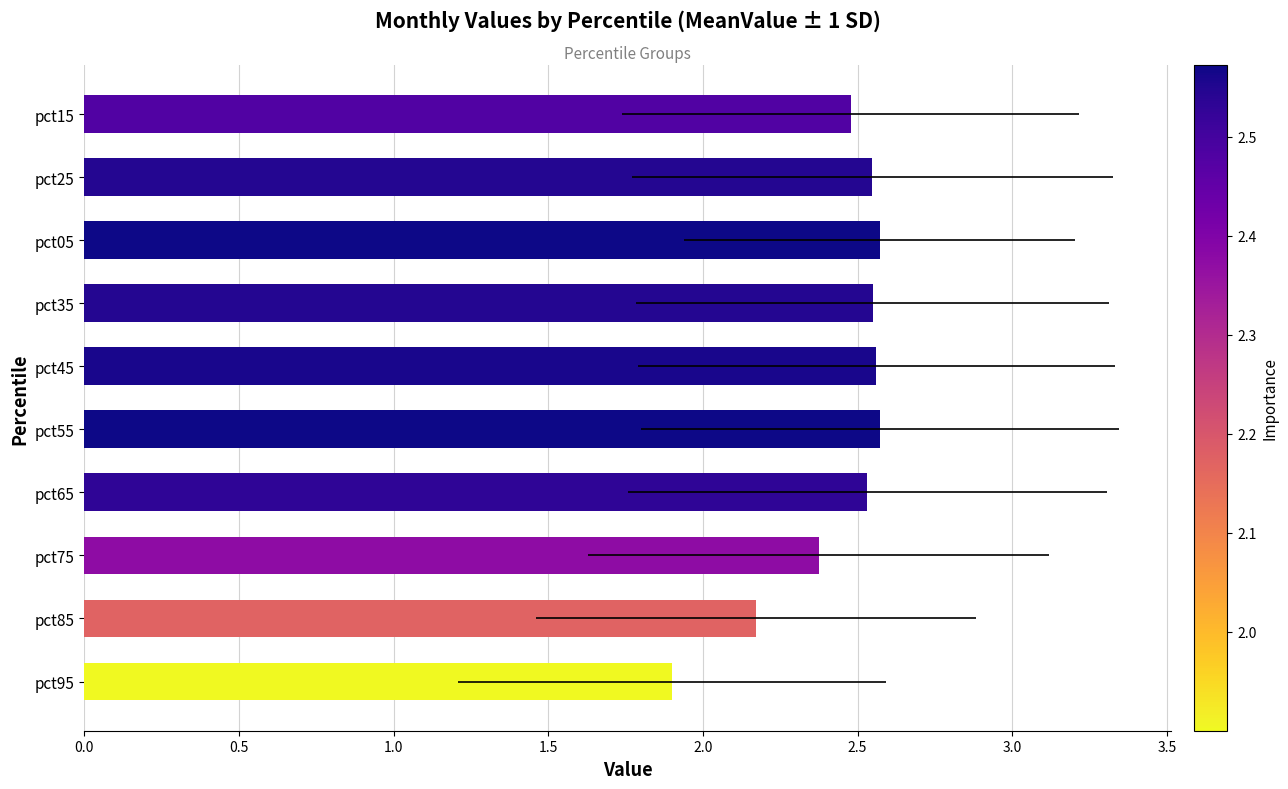

What is the change in value from pct85 to pct95?

-0.3